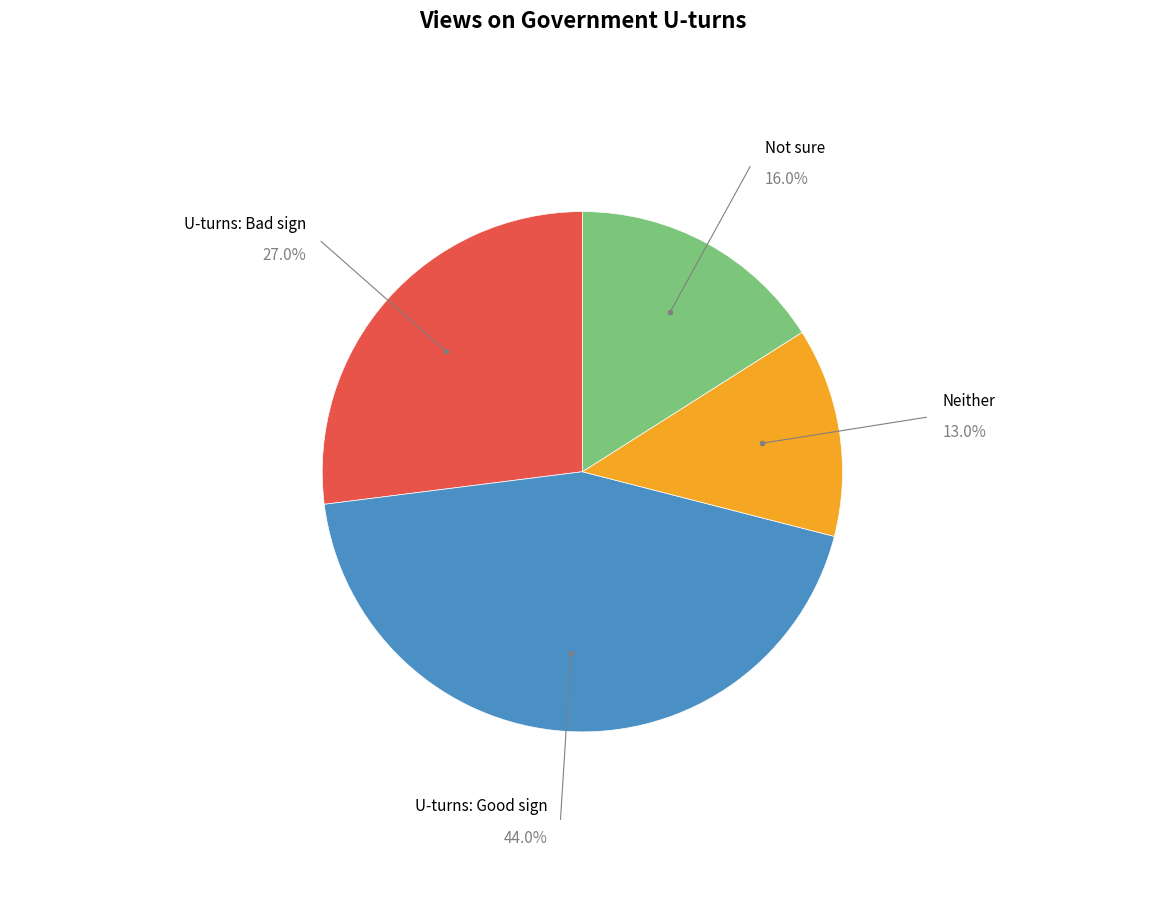

Does any single category account for the majority?

No